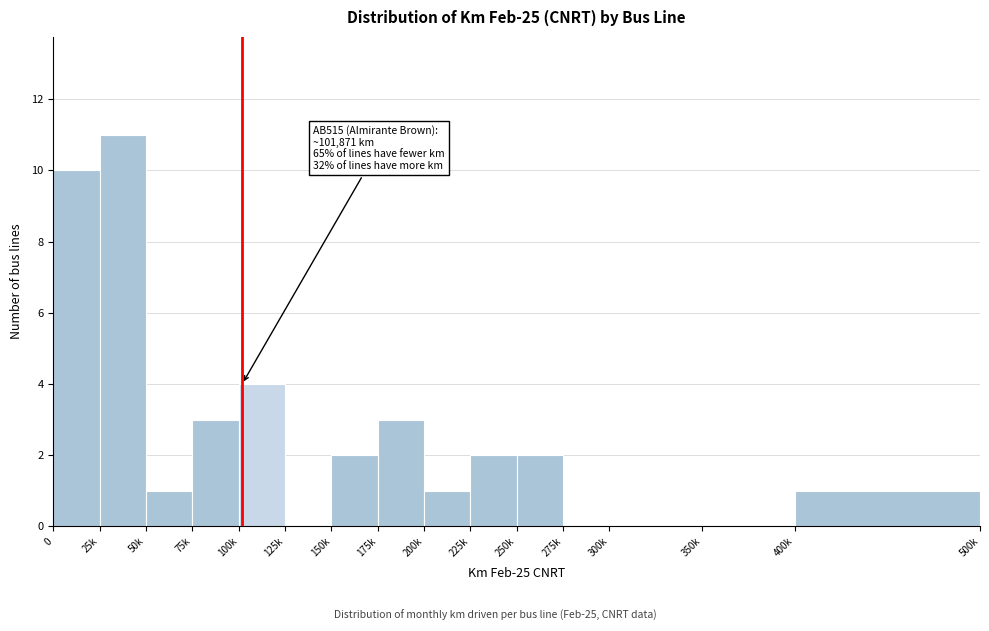

Reading right to left, extract all data points from this chart.

400k=1	350k=0	300k=0	275k=0	250k=2	225k=2	200k=1	175k=3	150k=2	125k=0	100k=4	75k=3	50k=1	25k=11	0=10